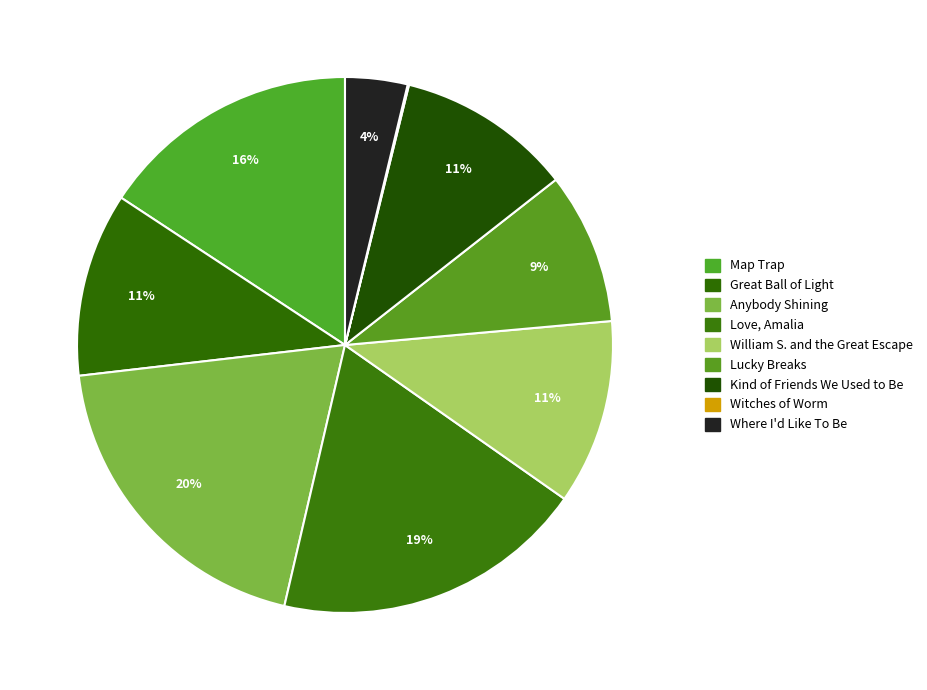

Rank the categories by value from lowest to highest.

Witches of Worm, Where I'd Like To Be, Lucky Breaks, Kind of Friends We Used to Be, Great Ball of Light, William S. and the Great Escape, Map Trap, Love, Amalia, Anybody Shining